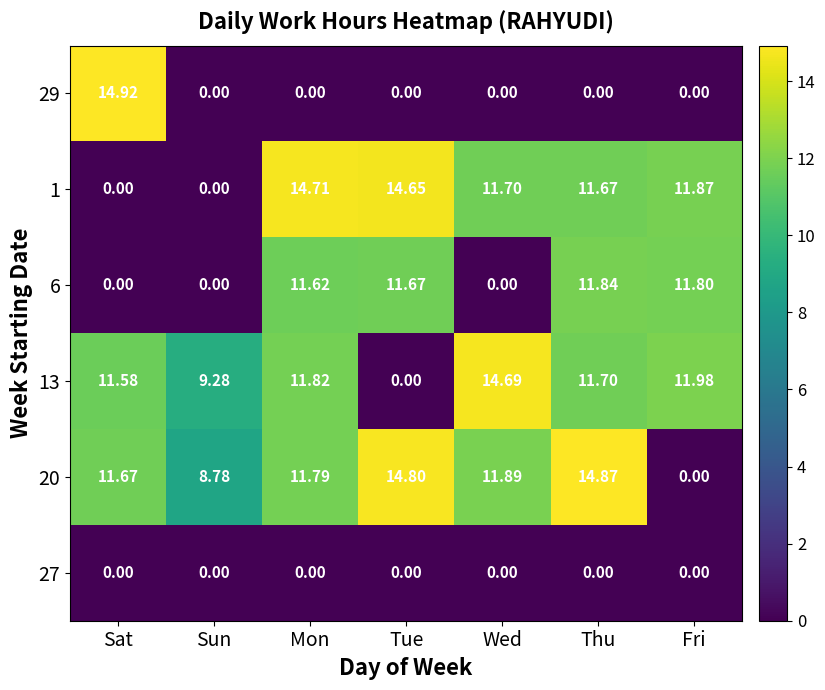

Is the value of 20 at Wed greater than the value of 13 at Sat?

Yes